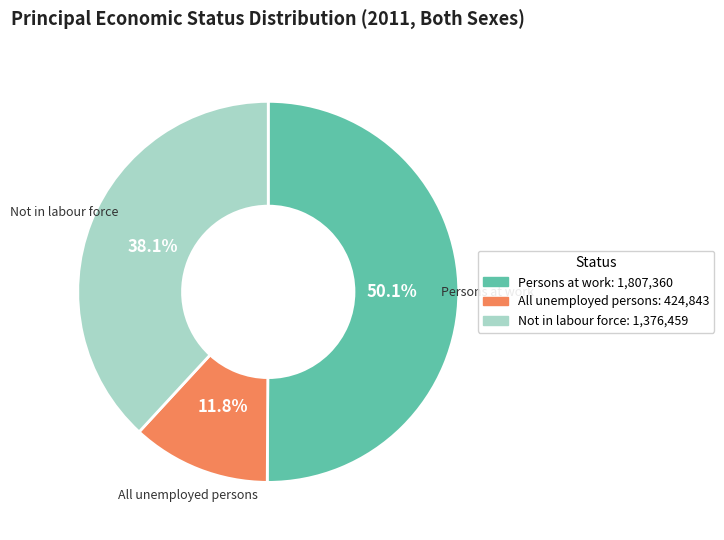

Between All unemployed persons and Not in labour force, which is larger?

Not in labour force